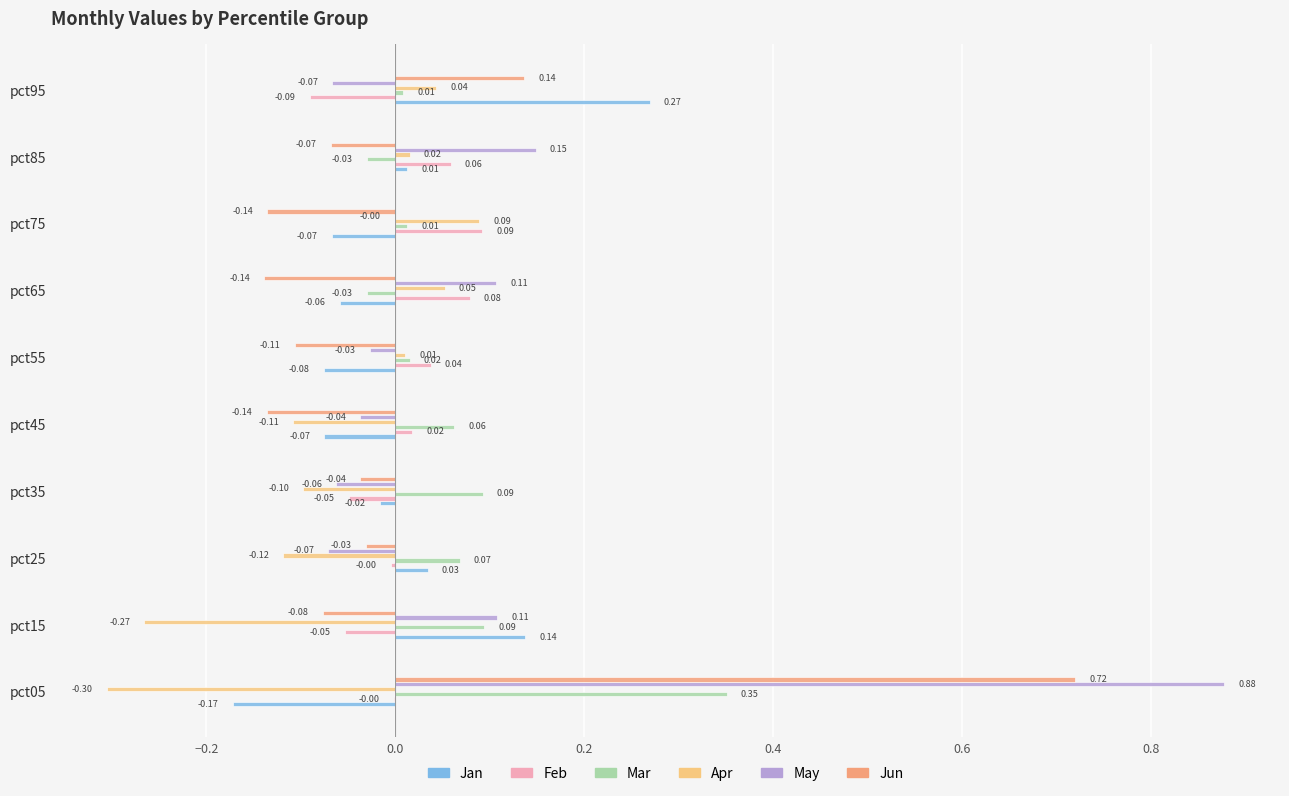

What is the sum of all Apr values?

-0.7